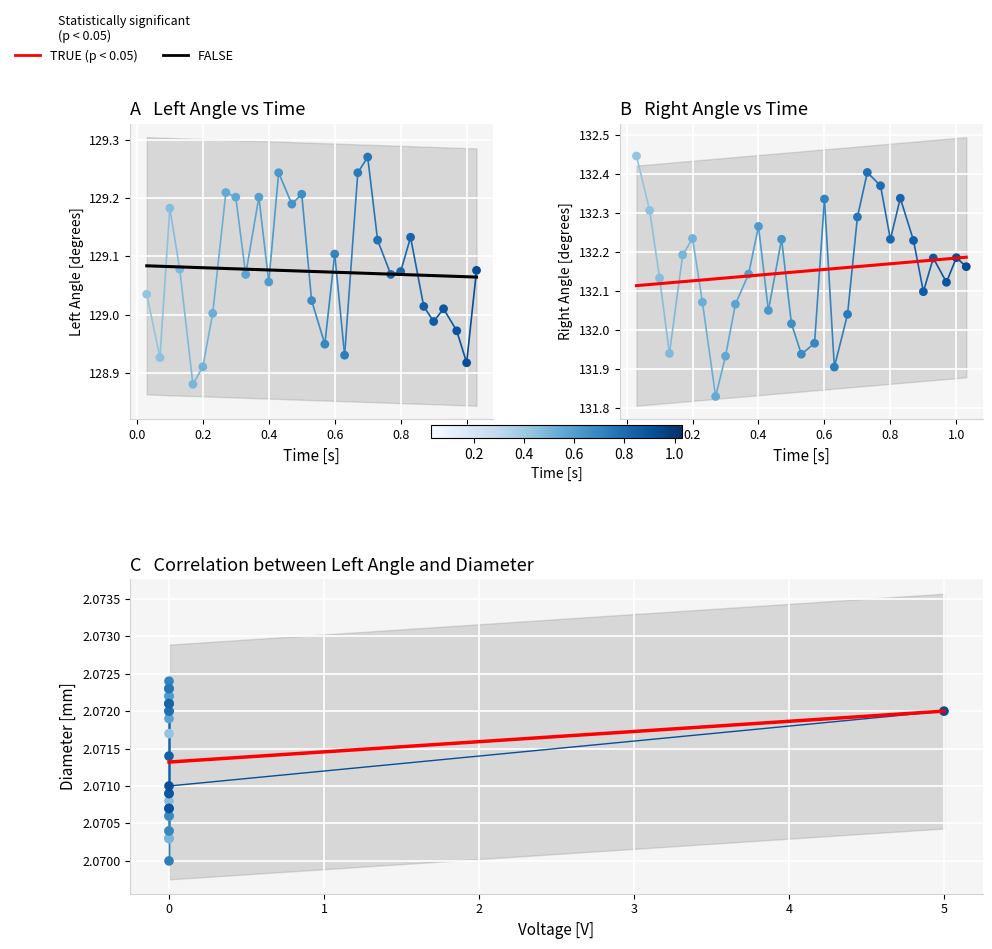

Is the value of diameter at 12 greater than the value of right_angle at 30?

No